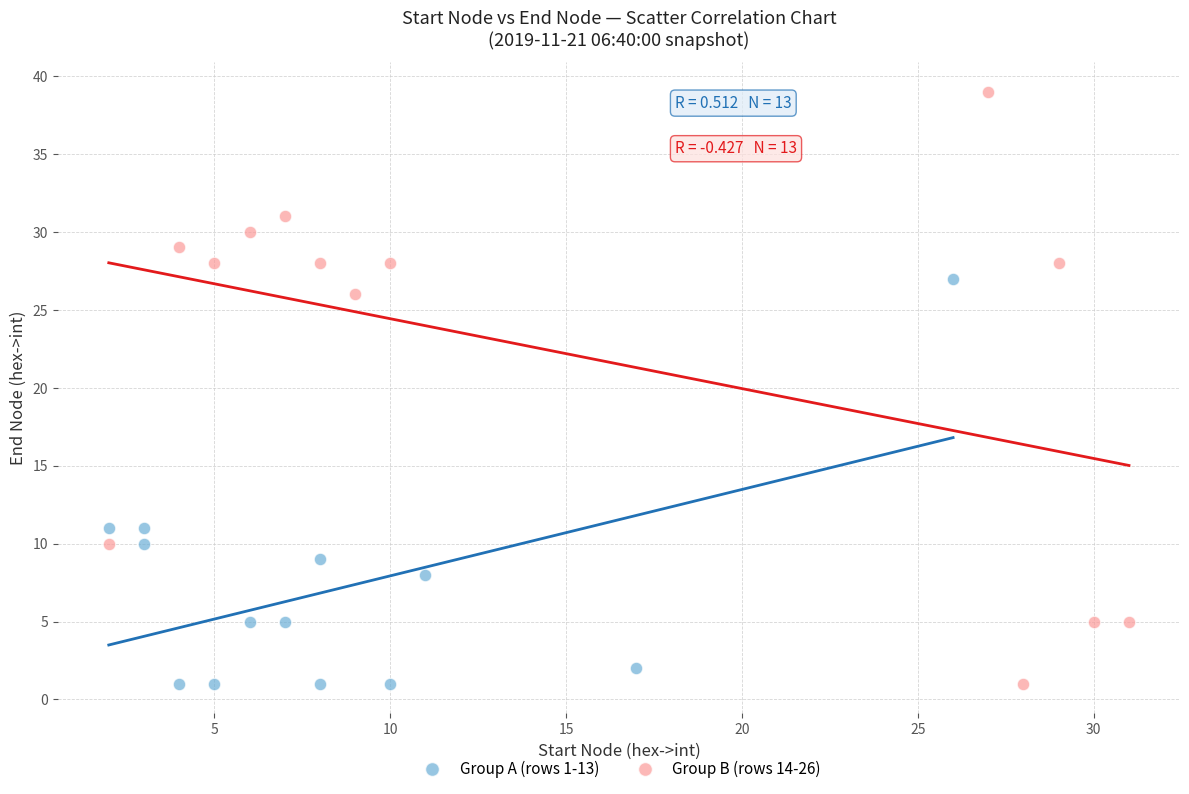

Which series has the largest Y range (max minus min)?

Group B (rows 14-26)